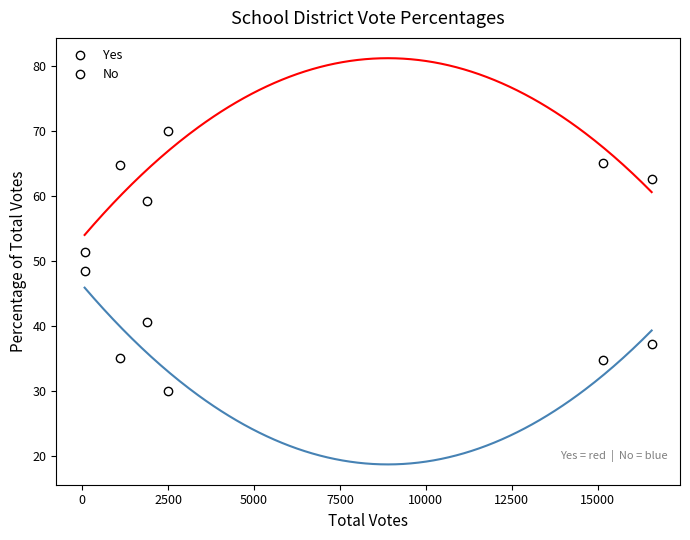

What is the maximum value for Yes?

70.0